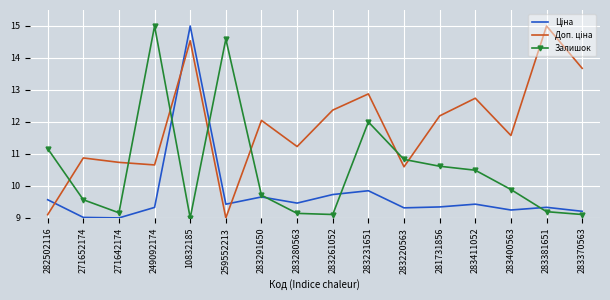

The value of Залишок at 249092174 is 21.2. True or false?

False